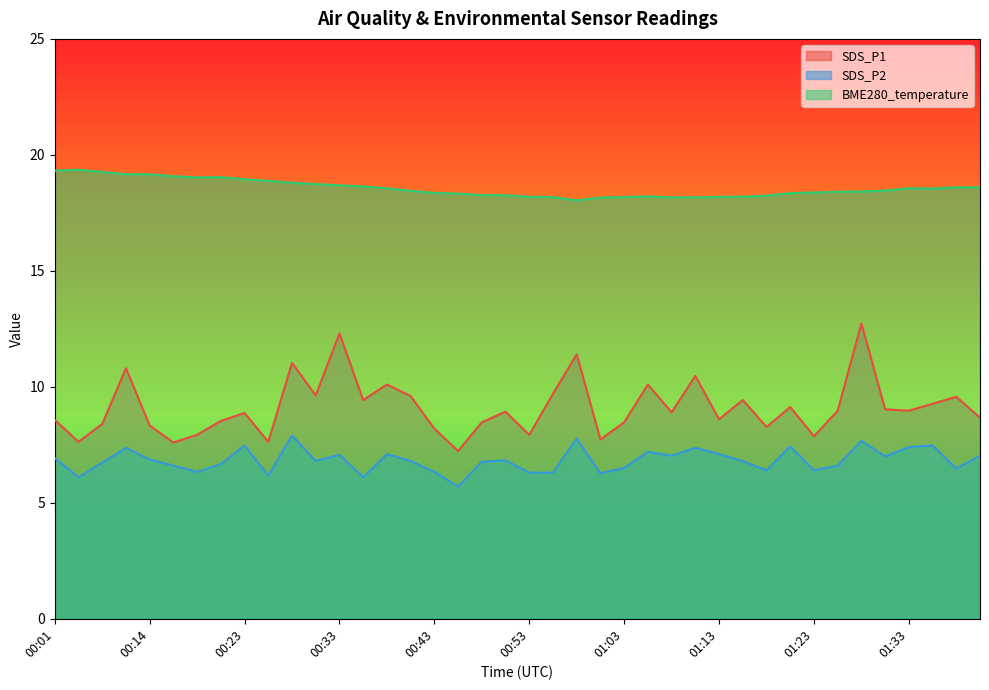

What is the label of the 5th point from the right?

01:30